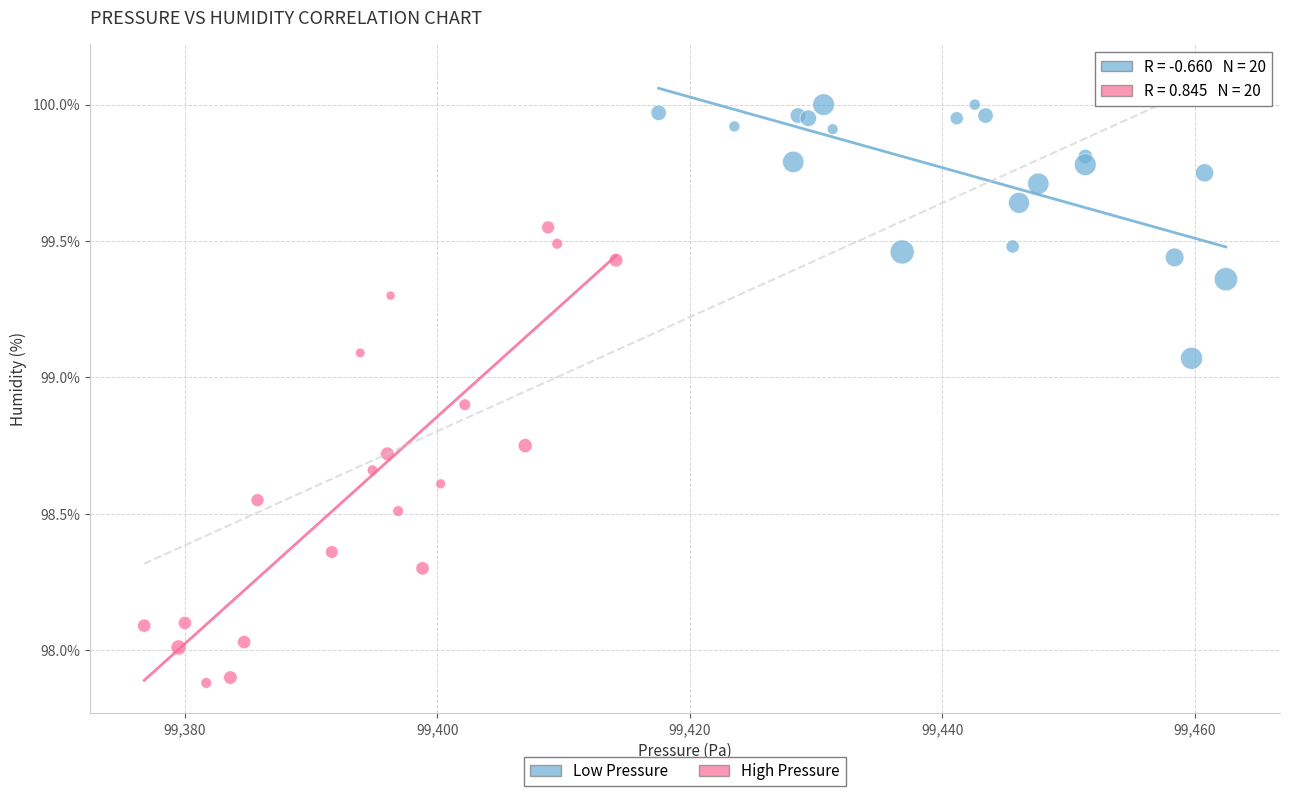

Which series contains the lowest Y value?

High Pressure